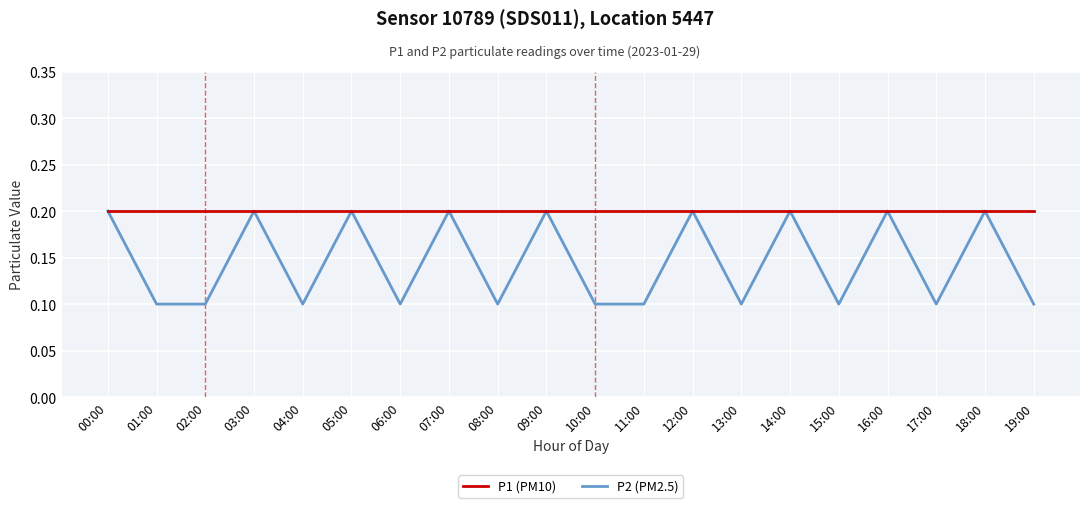

What position from the left is 01:00?

2